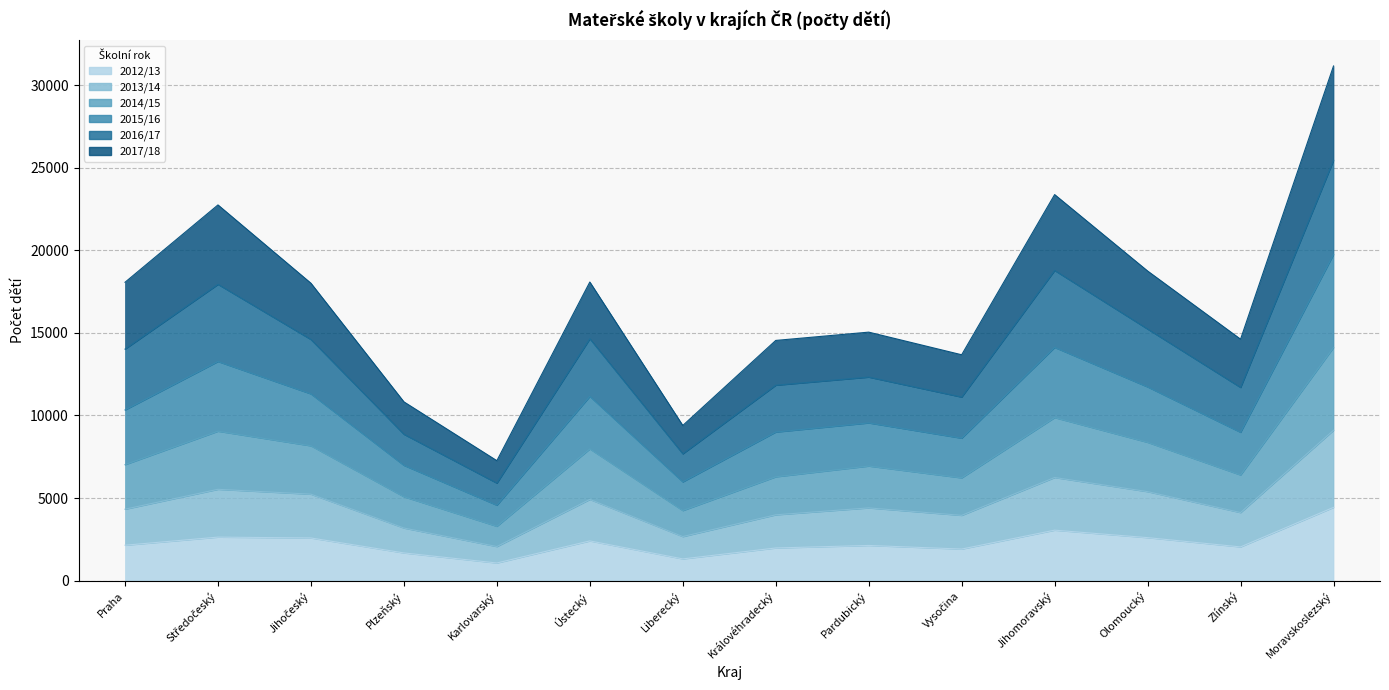

What value does the 2012/13 series have at Karlovarský, to the nearest 10?

1070